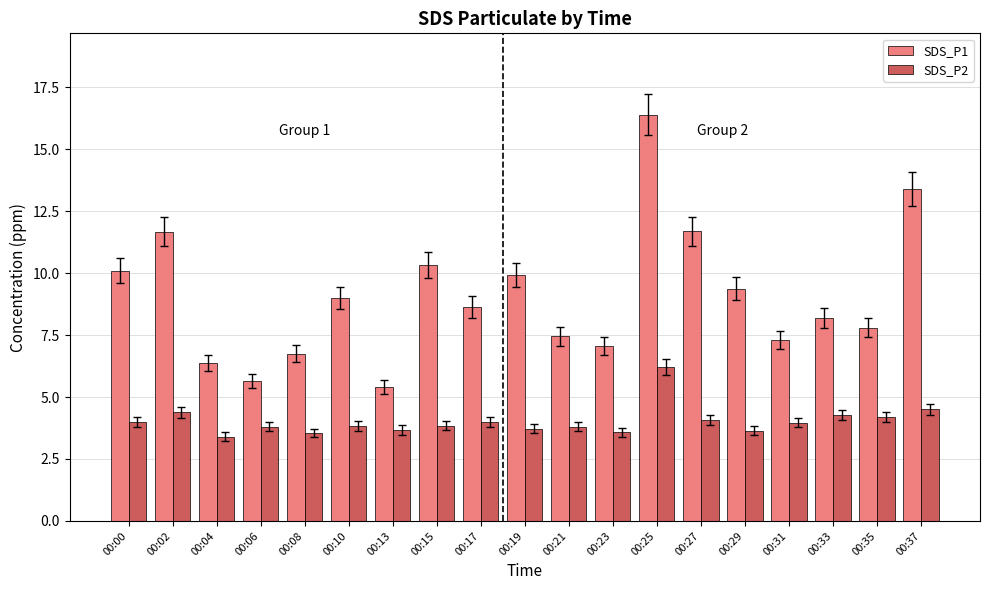

What is the sum of the SDS_P2 values at 00:29 and 00:19?

7.4